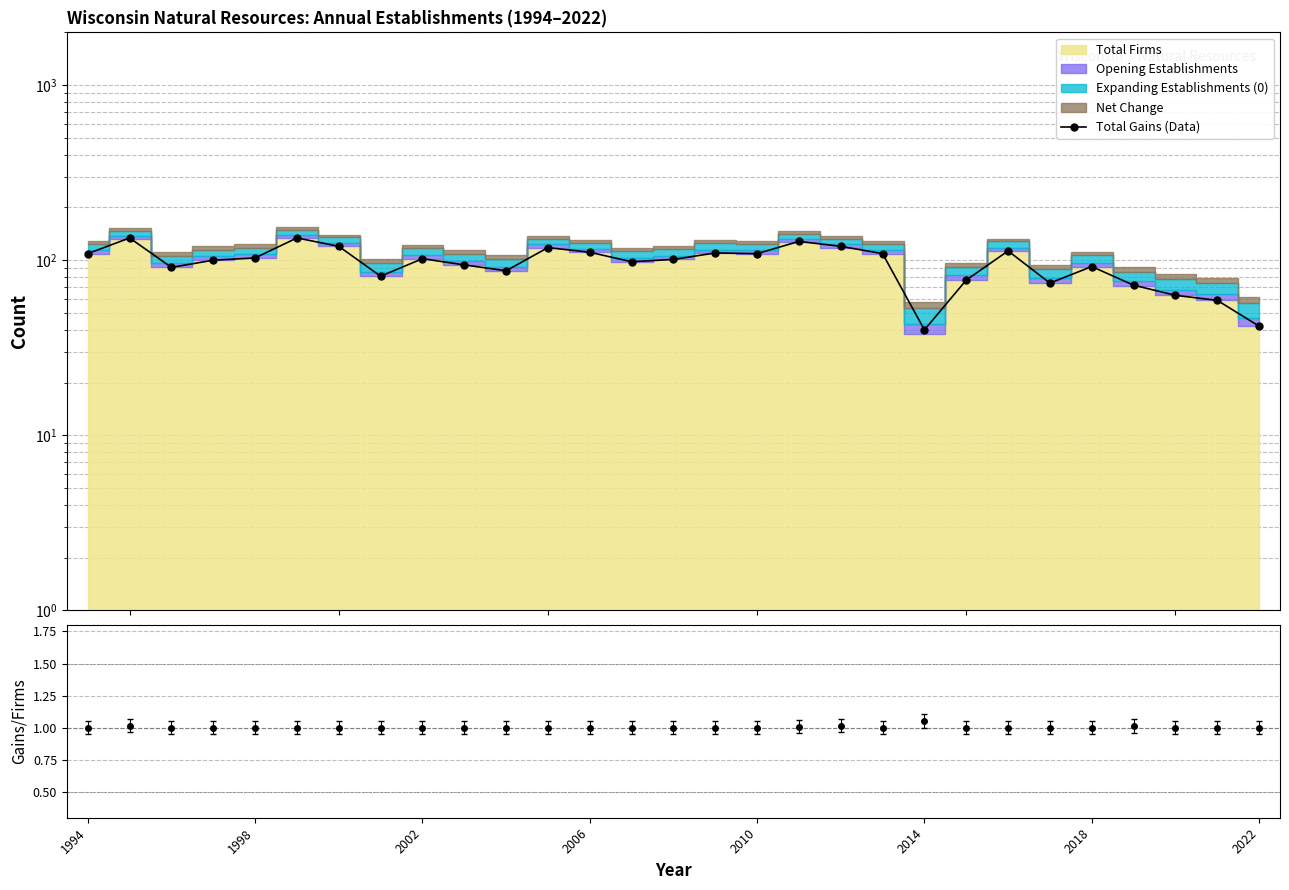

Is it true that the value at 2014 is 27?

False